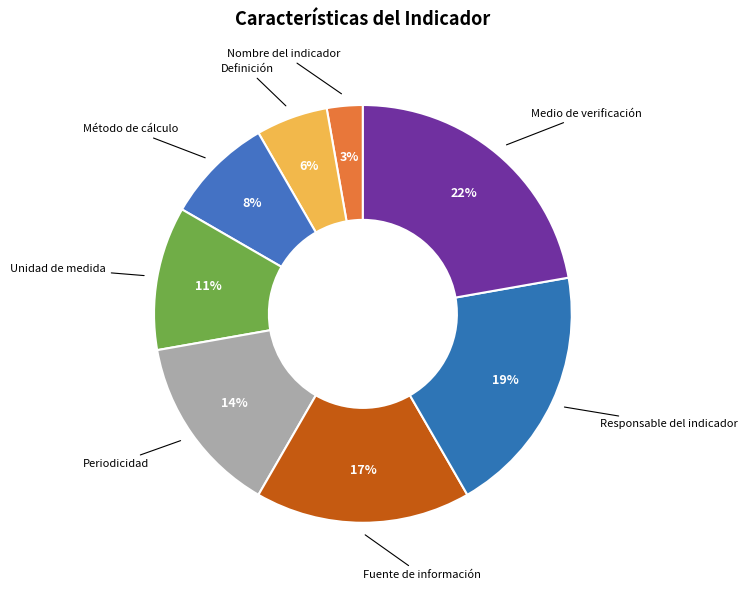

To the nearest percent, what is the combined percentage of Unidad de medida and Fuente de información?

28%